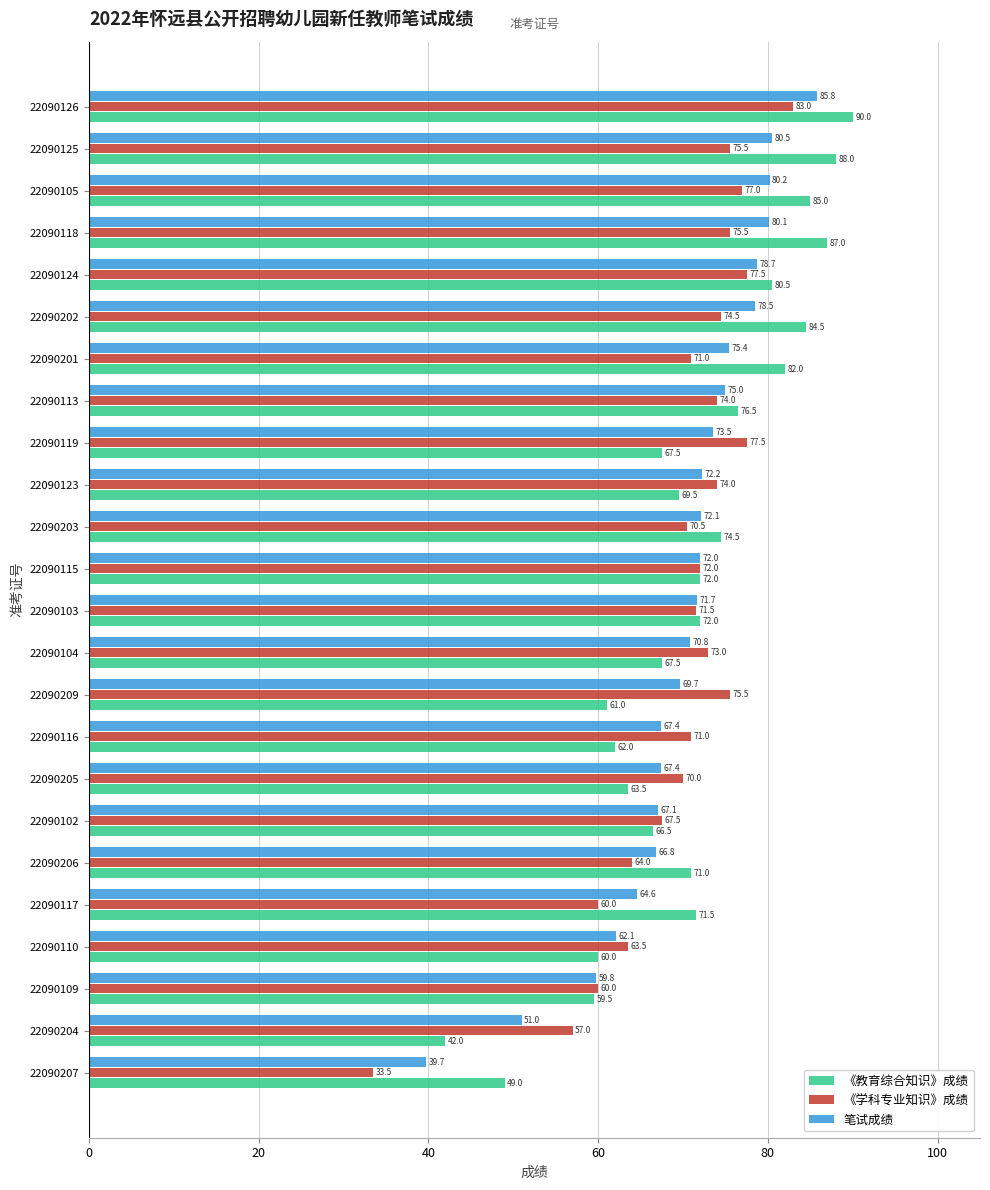

What is the difference between the second highest and minimum values in the 《学科专业知识》成绩 series?

44.0